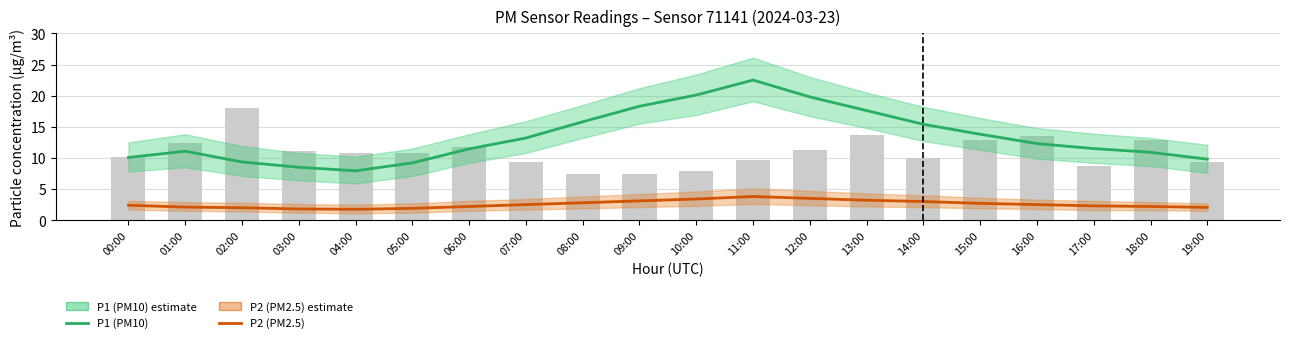

Reading left to right, transcribe all the data shown in this chart.

P1 (PM10): 10.1	11.1	9.3	8.5	7.9	9.2	11.4	13.2	15.8	18.3	20.1	22.5	19.8	17.6	15.4	13.8	12.3	11.5	10.9	9.8
P2 (PM2.5): 2.4	2.1	2.0	1.8	1.8	1.9	2.2	2.5	2.8	3.1	3.4	3.8	3.5	3.2	3.0	2.7	2.5	2.3	2.2	2.0